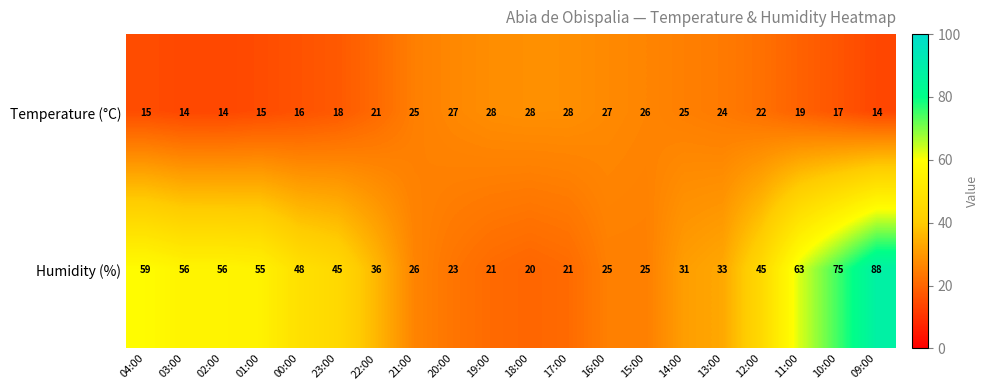

Where does the Humidity (%) series first go above 45?

04:00